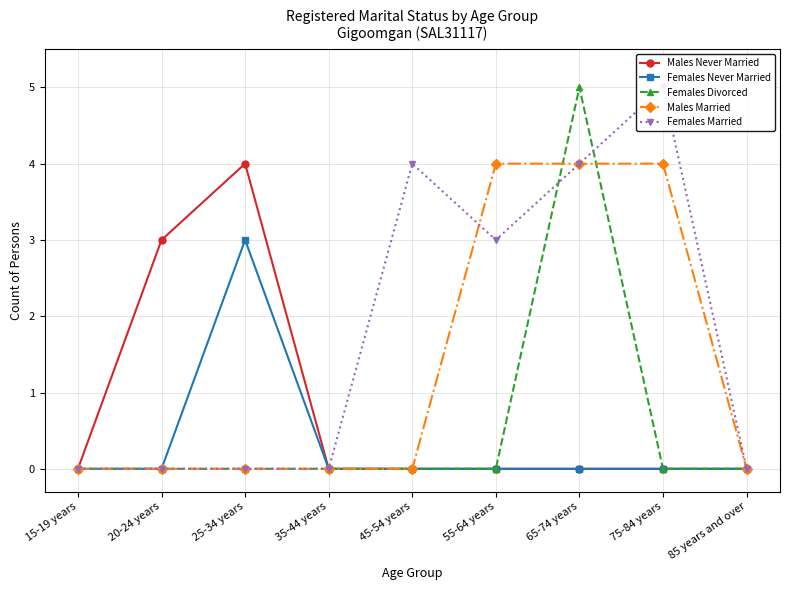

Does the chart have visible grid lines?

Yes